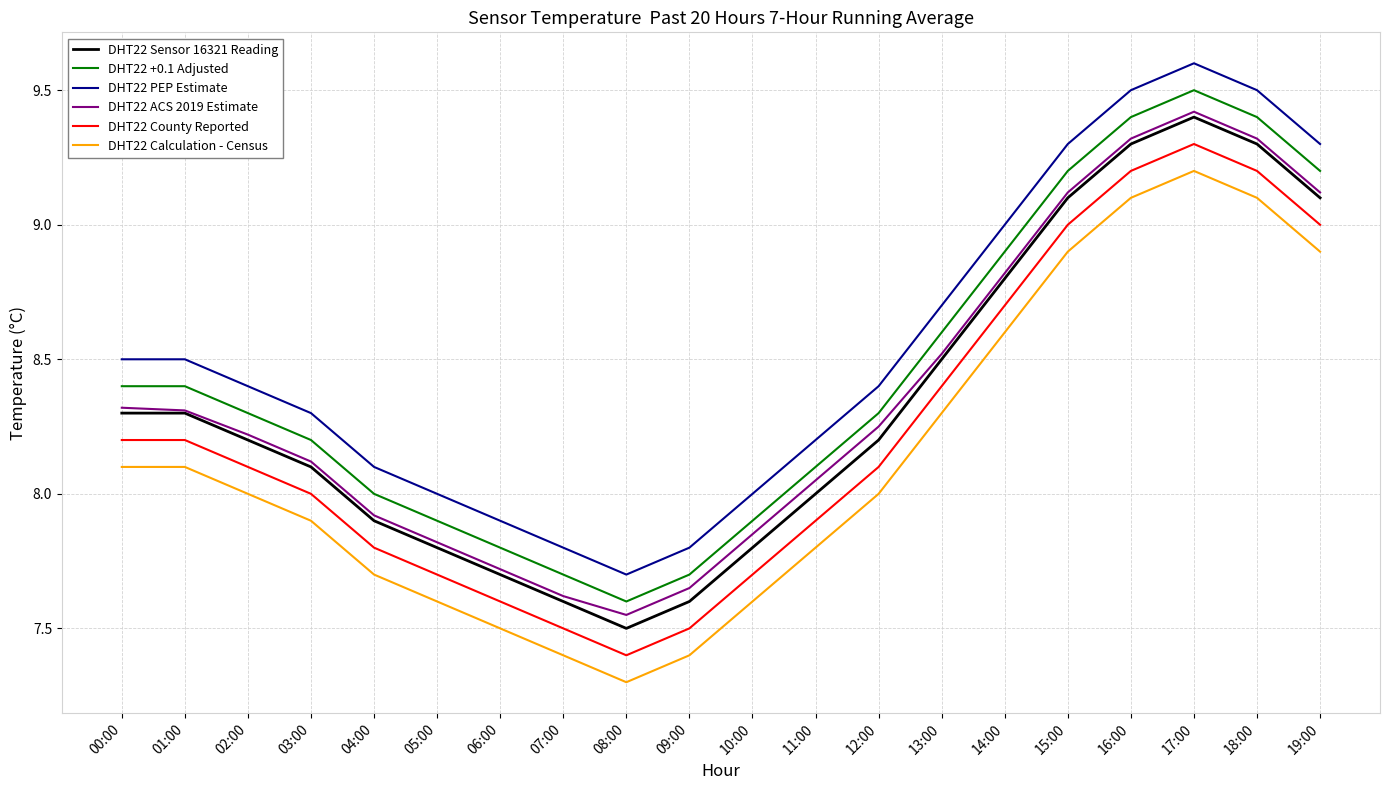

What position from the right is 06:00?

14